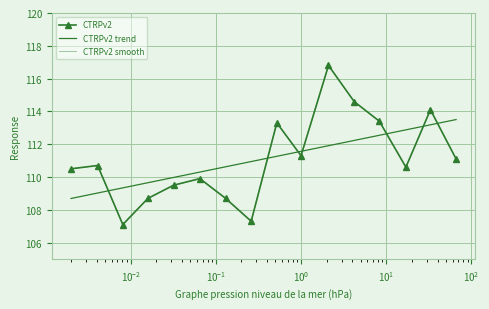

Which has a higher value, 0.0081 or 33.0?

33.0